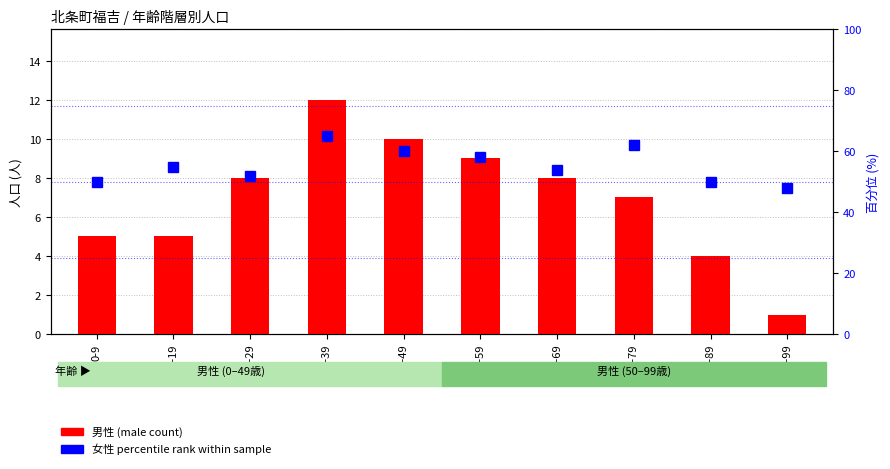

List the series in order of their peak value, lowest first.

男性 (male count), 女性 percentile rank